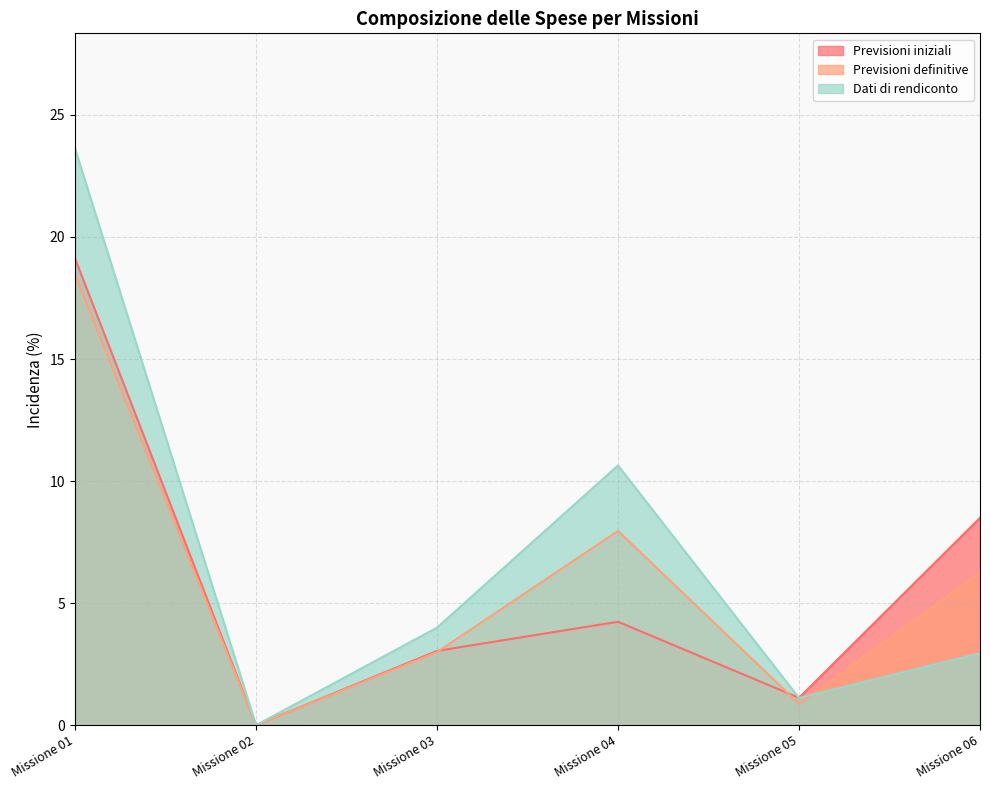

True or false: Previsioni iniziali has a value of 0.0 at Missione 02.

True